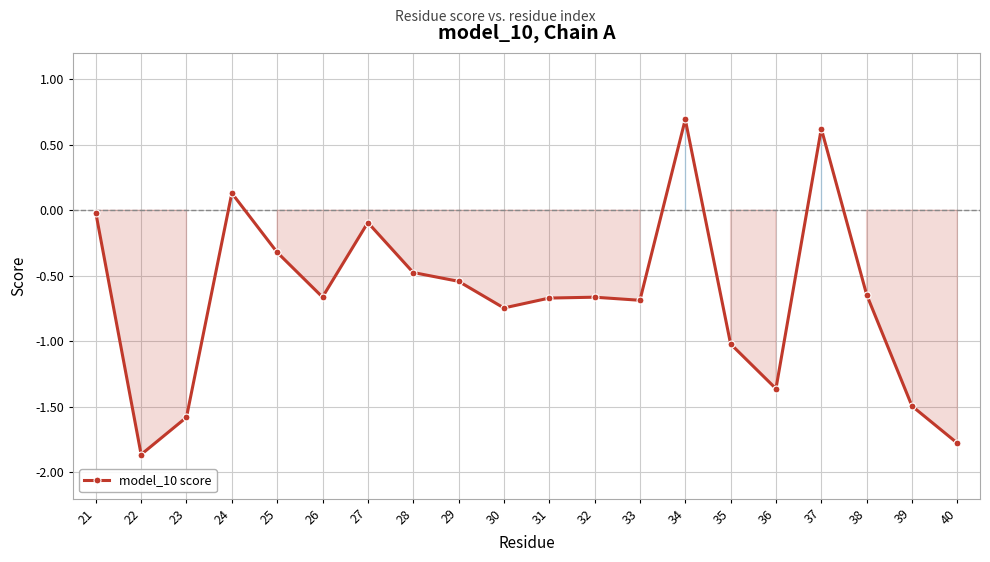

What is the maximum value shown in the chart?

0.7